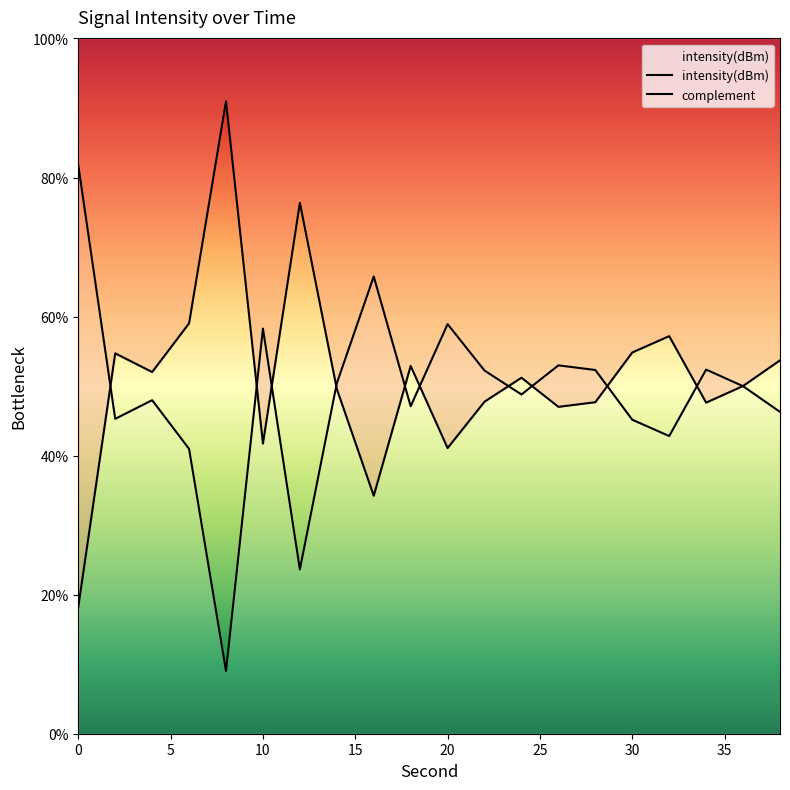

What is the minimum value for intensity(dBm)?

9.0